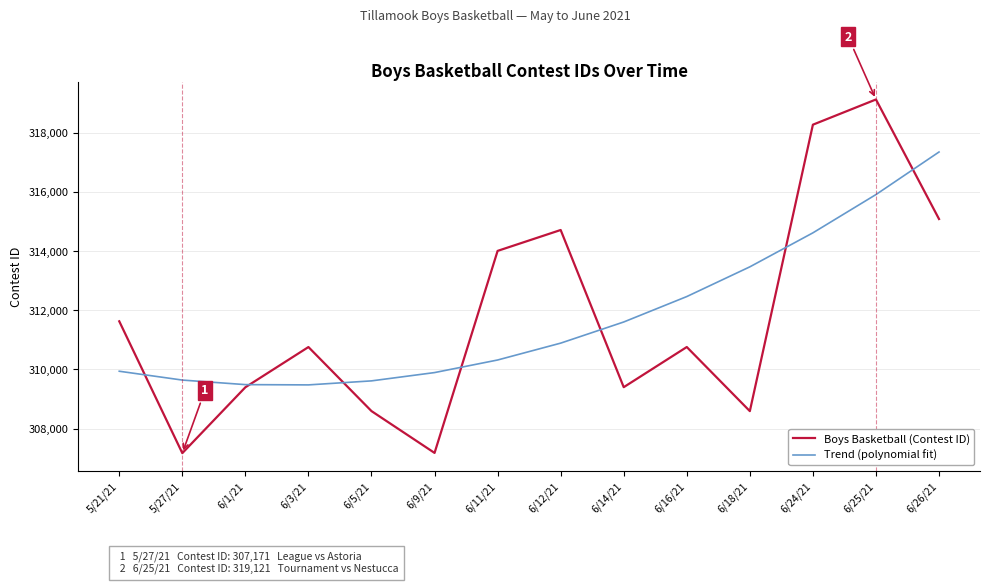

Read the Boys Basketball (Contest ID) value at 6/14/21.

309400.0